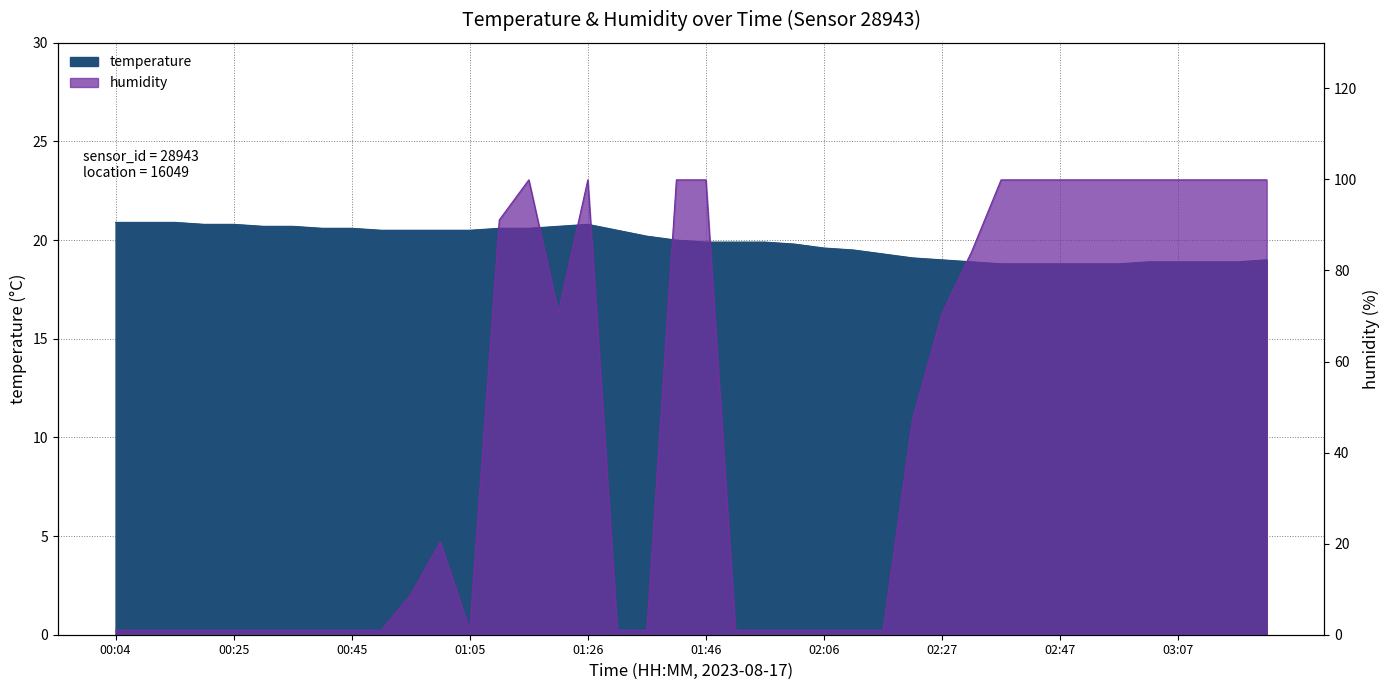

How many intersections are there between humidity and temperature?

5